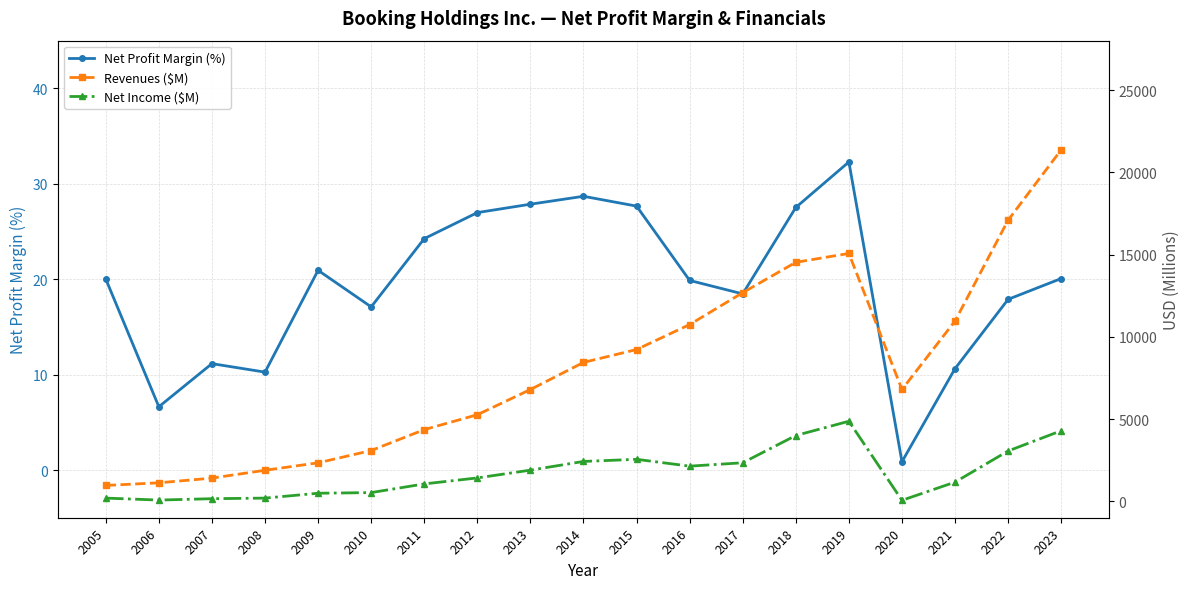

Does the chart display data point markers on the line(s)?

Yes